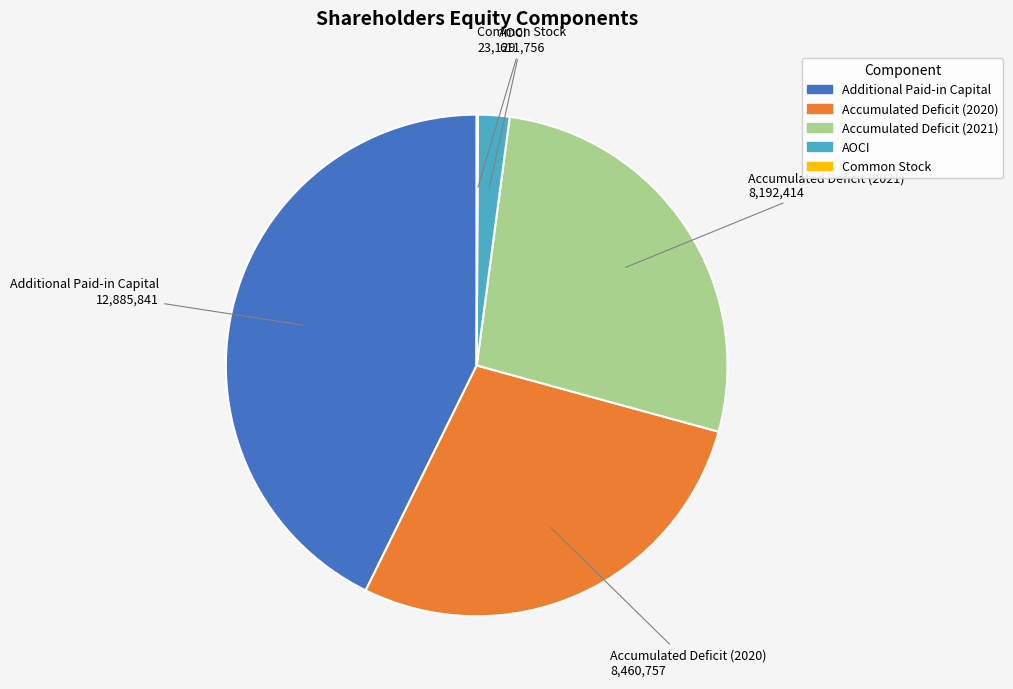

The Accumulated Deficit (2020) slice represents 28% of the pie. True or false?

True